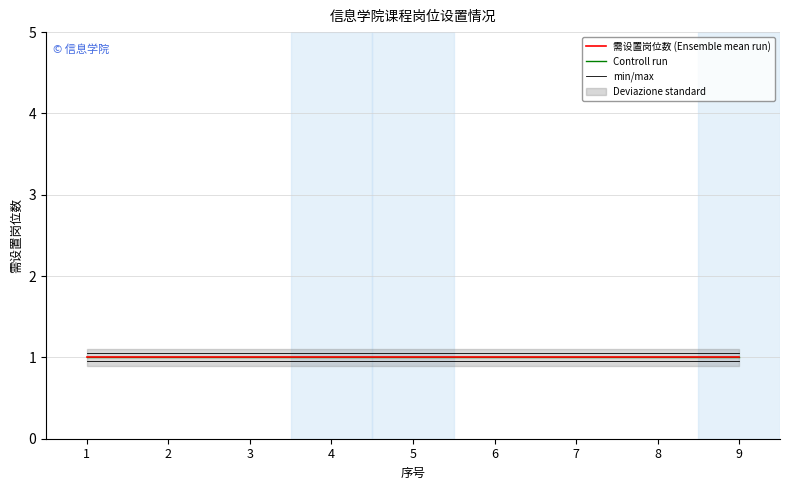

Between 9 and 6, which is larger?

9